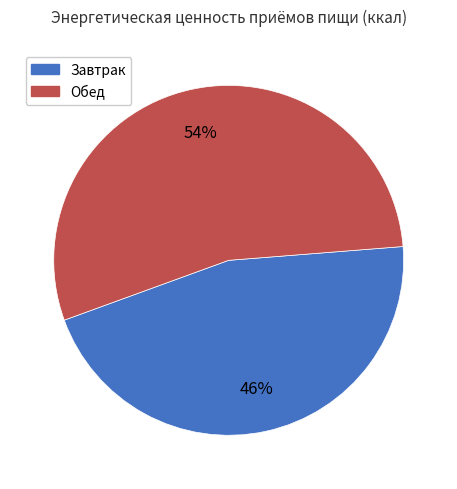

Which slice is the largest?

Обед